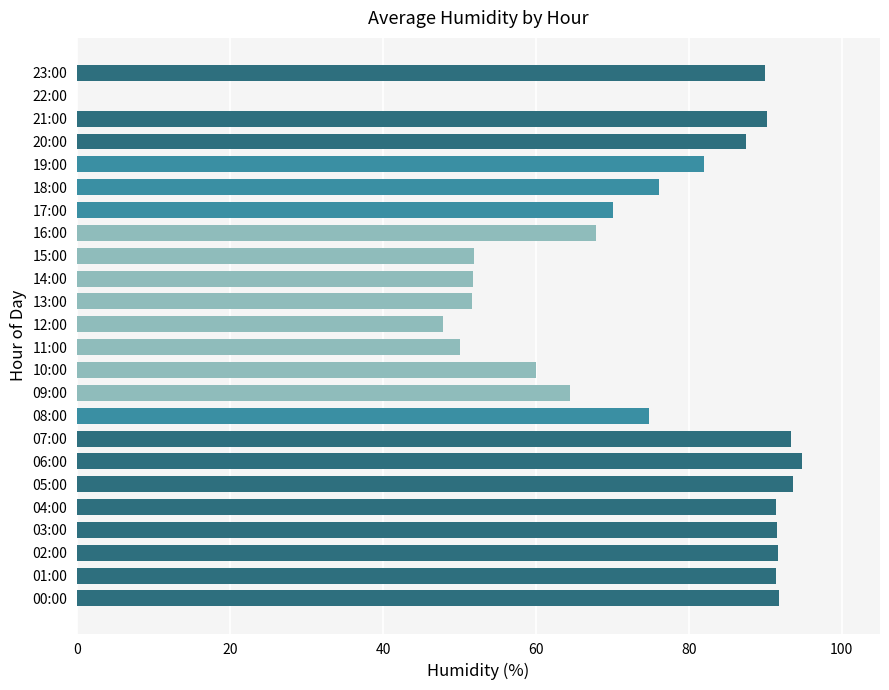

What is the greatest value displayed?

94.8